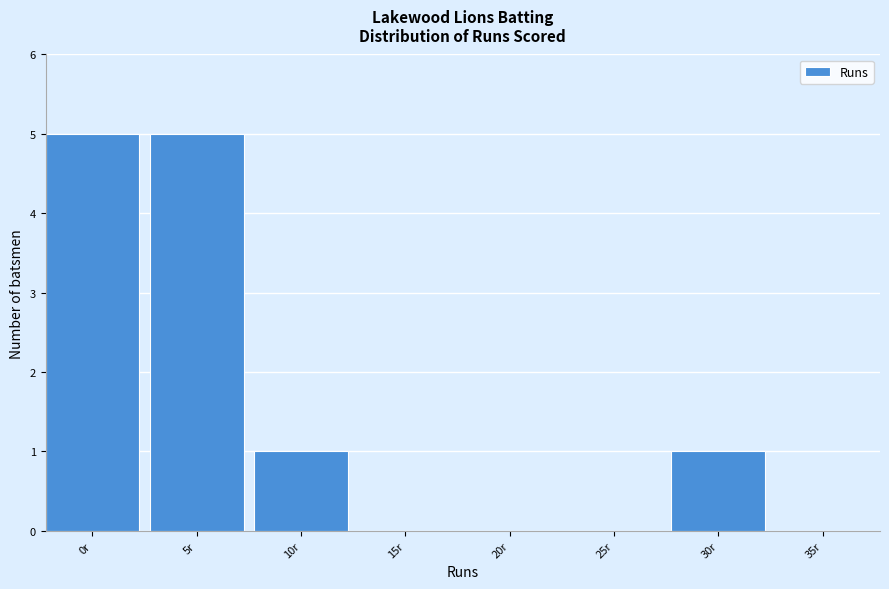

Reading left to right, list all the values displayed in this chart.

0r=5	5r=5	10r=1	15r=0	20r=0	25r=0	30r=1	35r=0